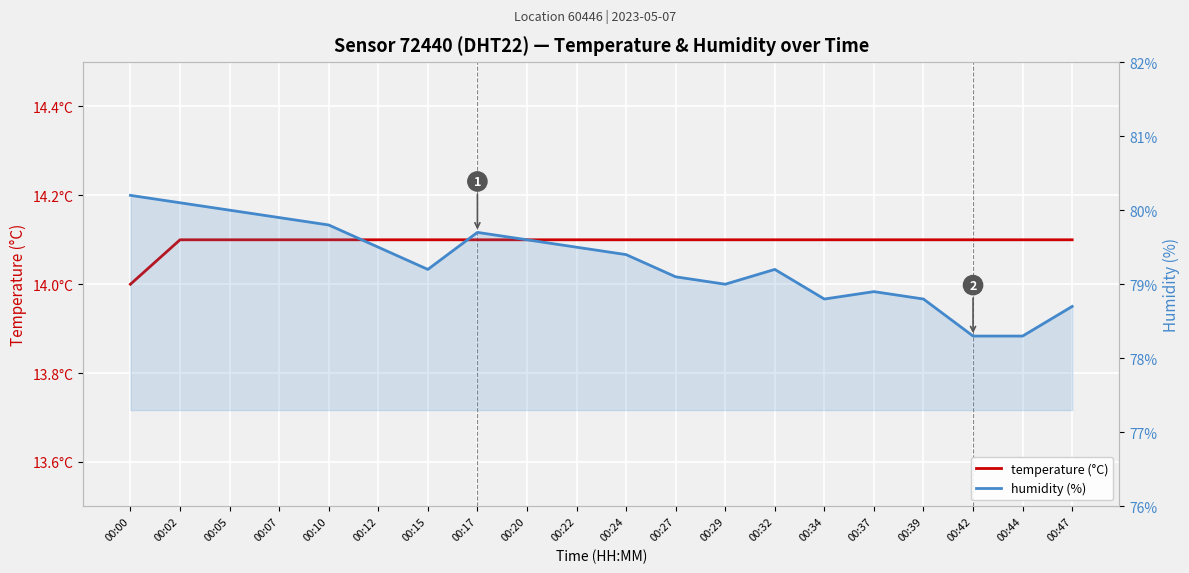

How many lines are shown in the chart?

2